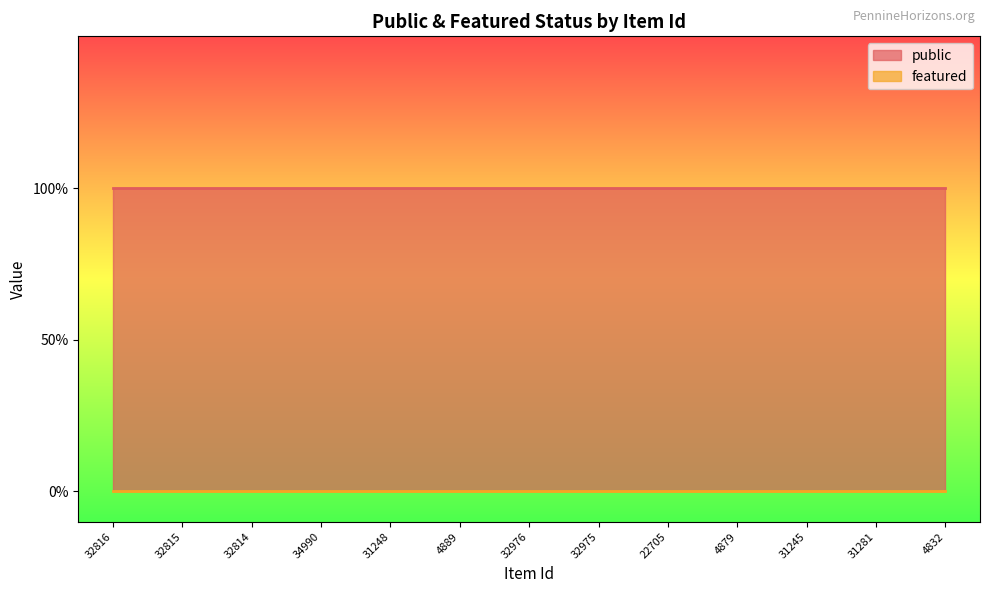

True or false: public and featured intersect in this chart.

False